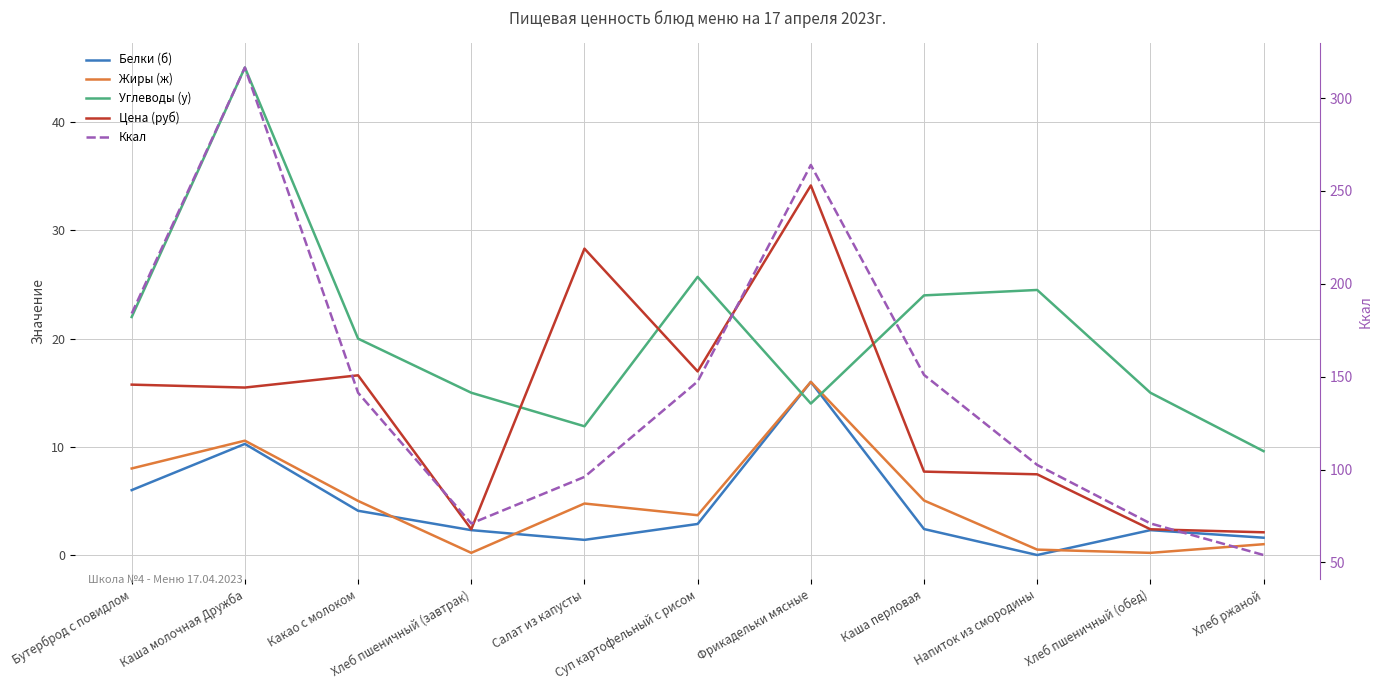

Where is the first local minimum for Углеводы (у)?

Салат из капусты